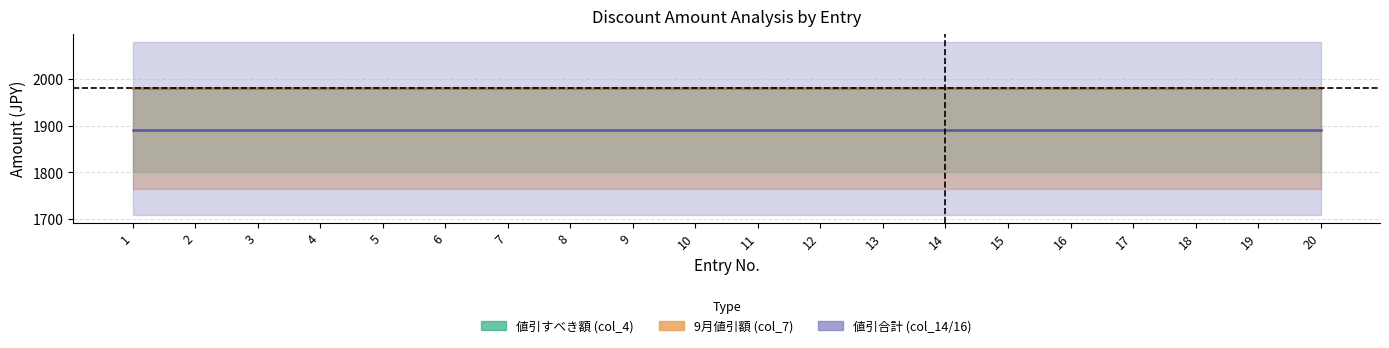

Which has a higher value, 12 or 11?

12